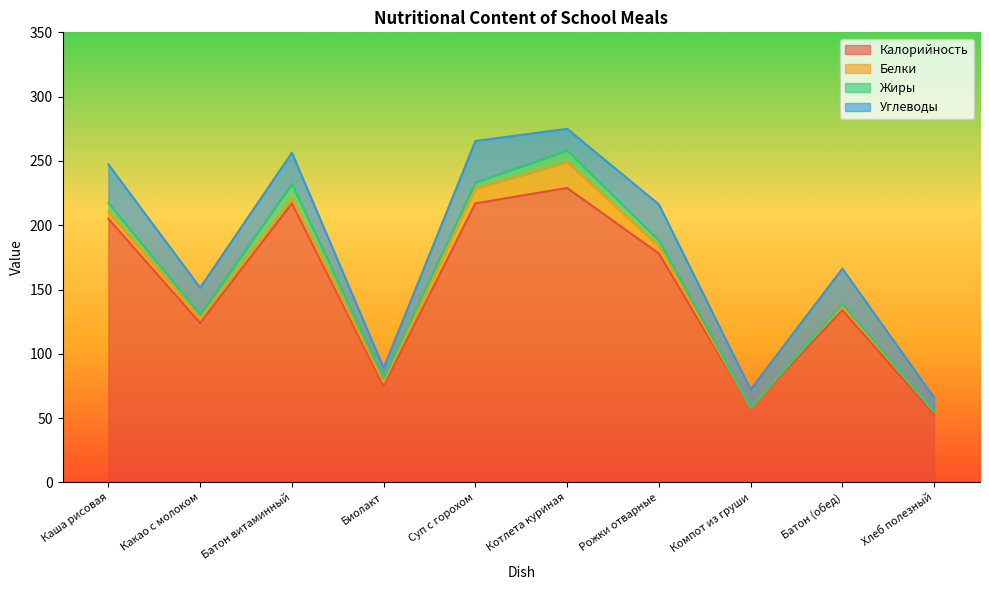

Is it true that Углеводы equals 37.2 at Рожки отварные?

False